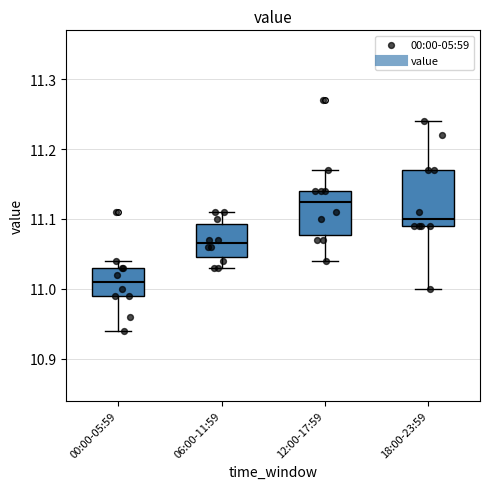

Which box has the lowest median line?

00:00-05:59